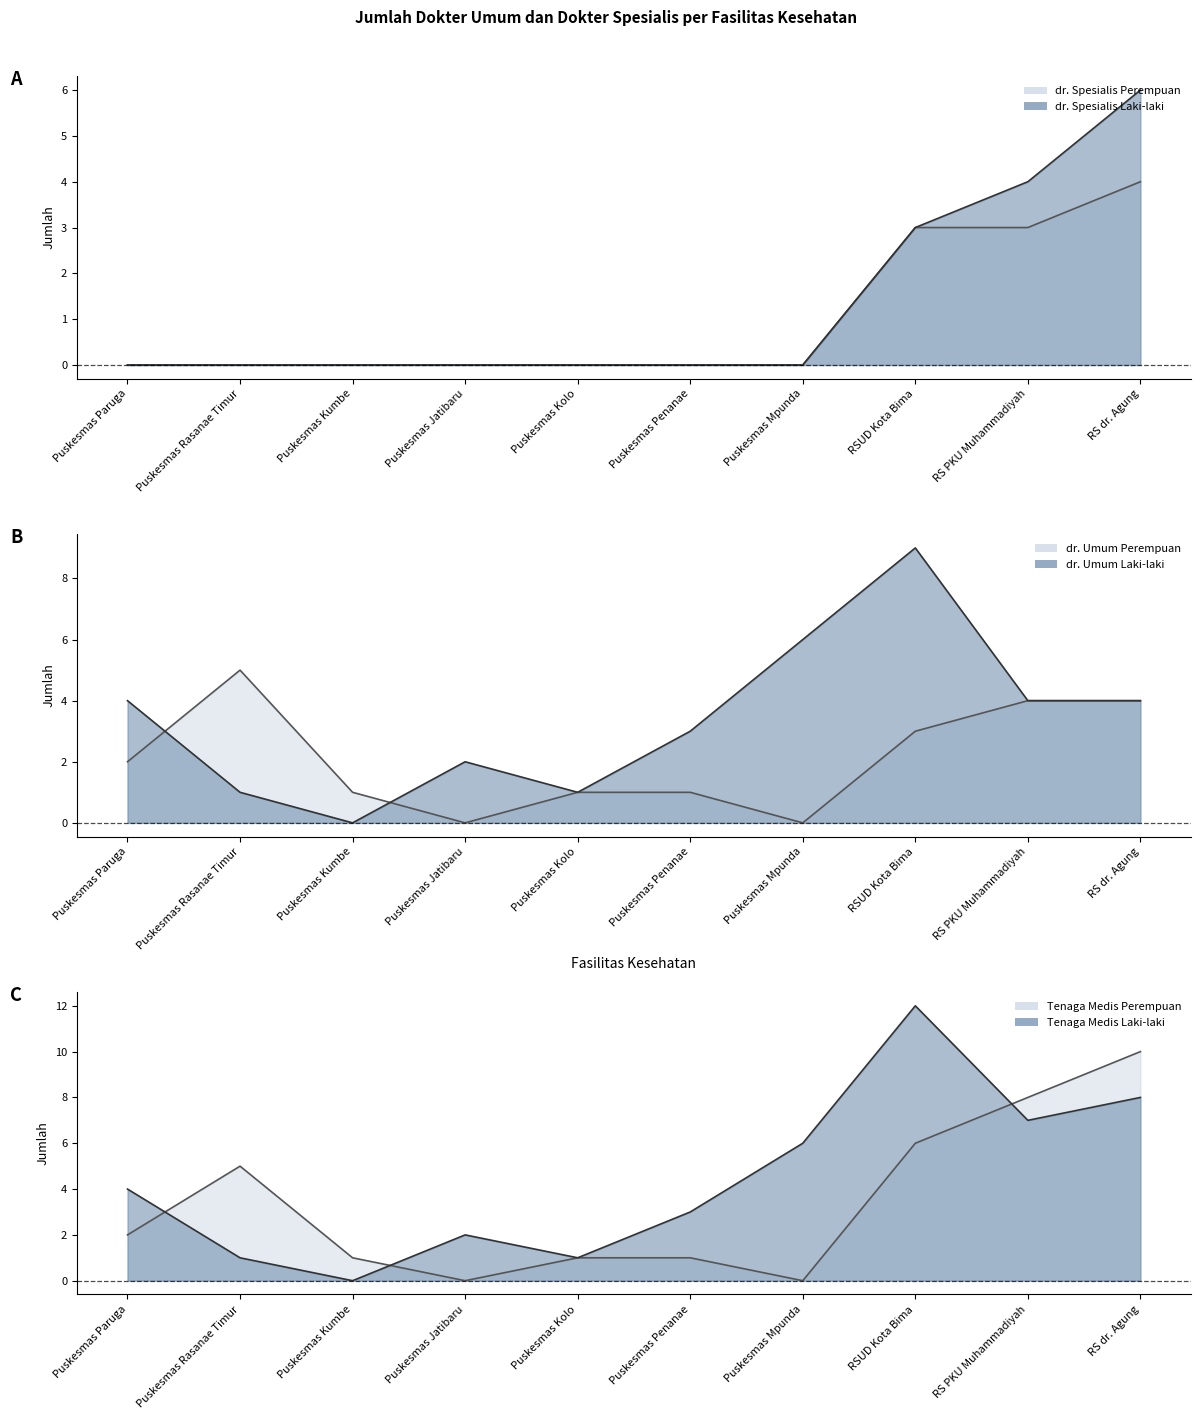

True or false: Tenaga Medis Perempuan (line) and dr. Umum Perempuan (line) cross at least once.

False